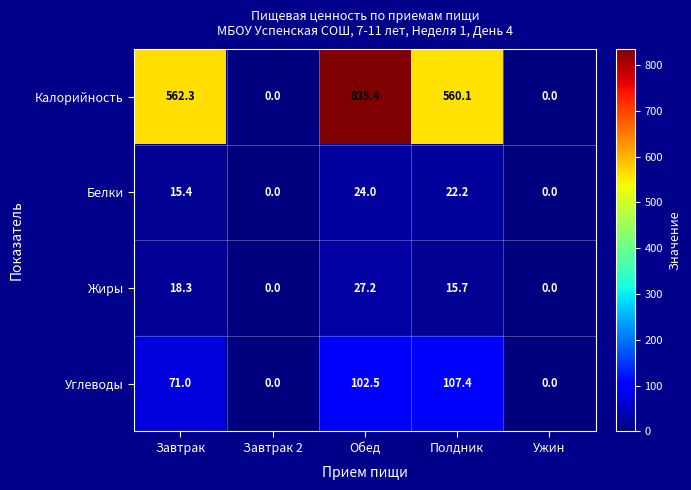

What is the sum of the Белки values at Завтрак 2 and Полдник?

22.2